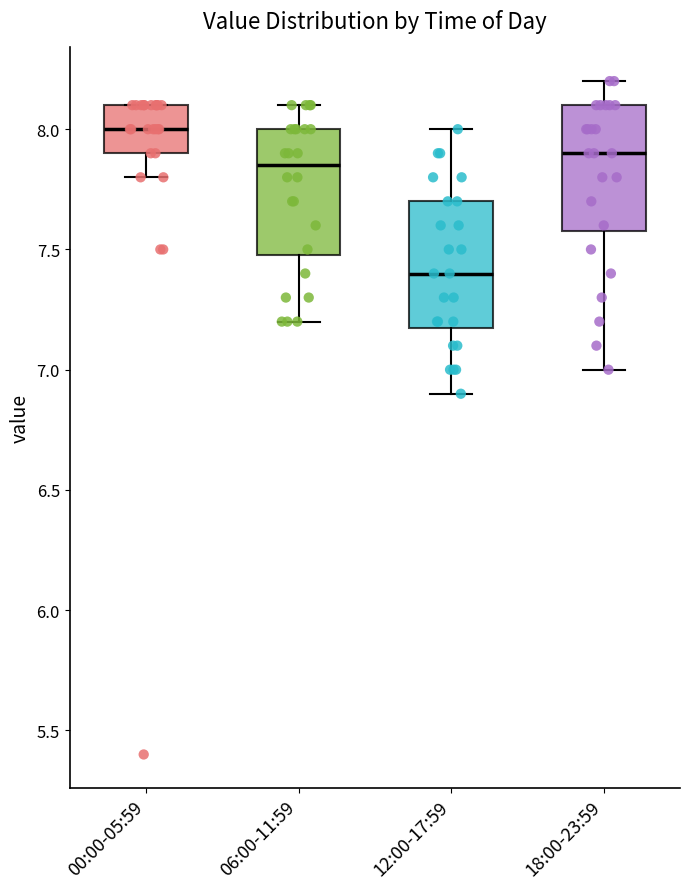

Which box has the highest median line?

00:00-05:59